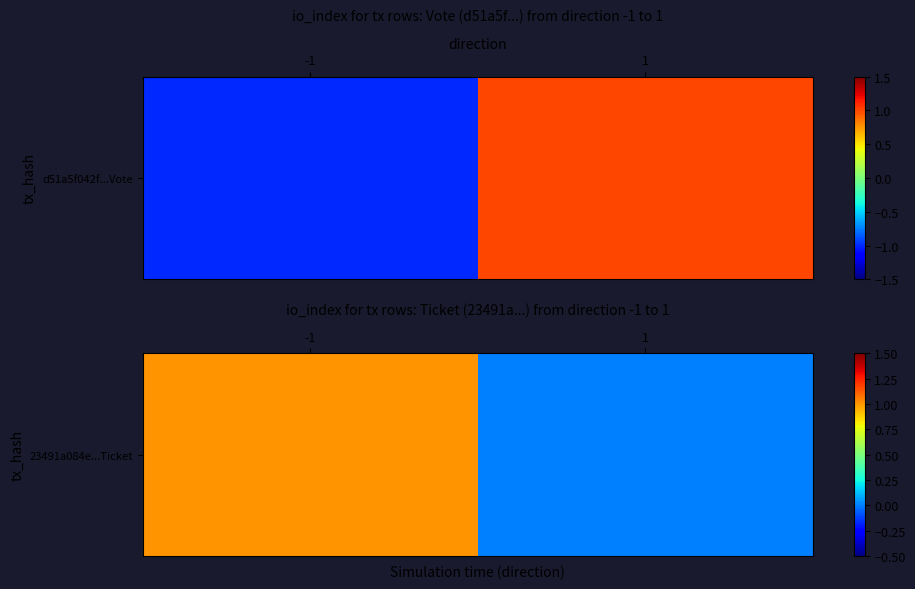

What is the difference between the maximum and minimum values?

1